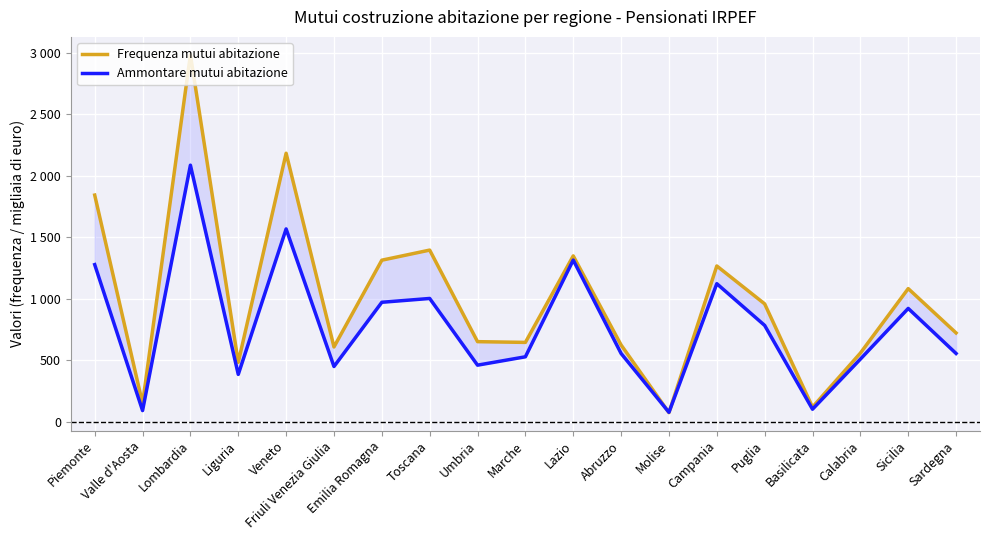

At which category does the chart reach its minimum across all series?

Molise